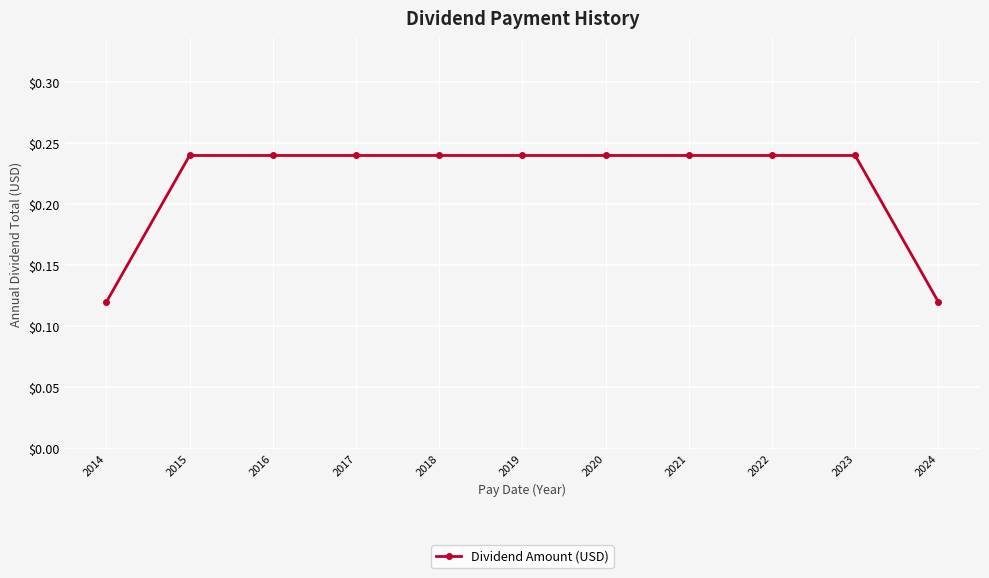

Count the values in the range 0 to 1.

11